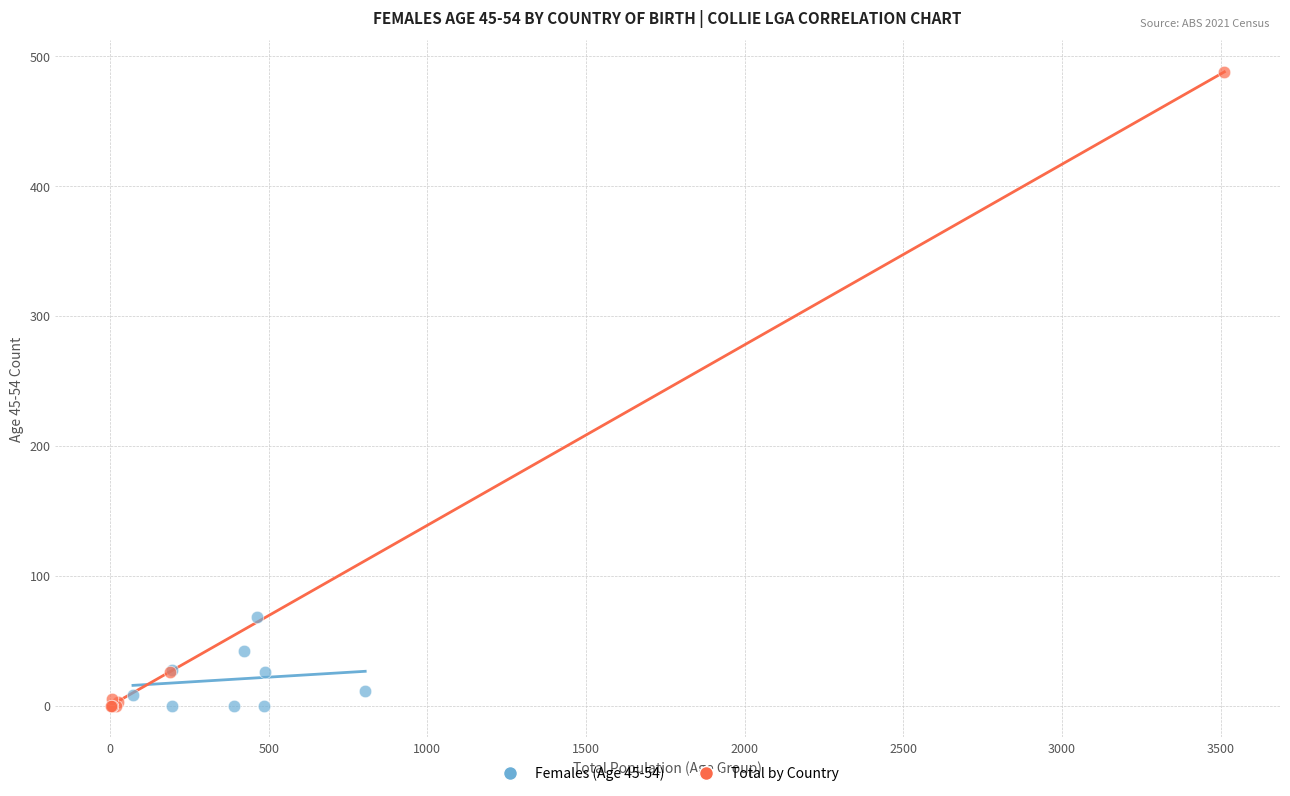

Which series has the largest Y range (max minus min)?

Total by Country